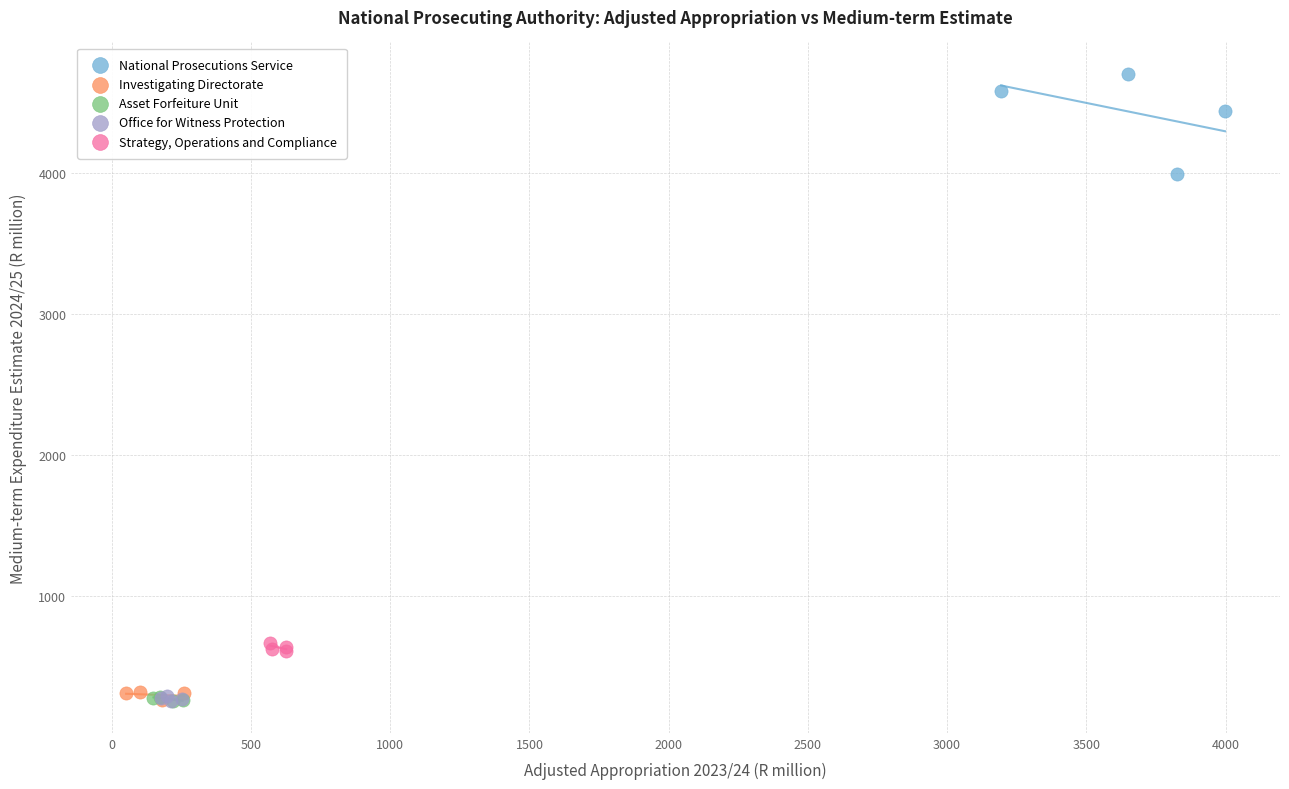

Which series reaches the maximum Y coordinate?

National Prosecutions Service